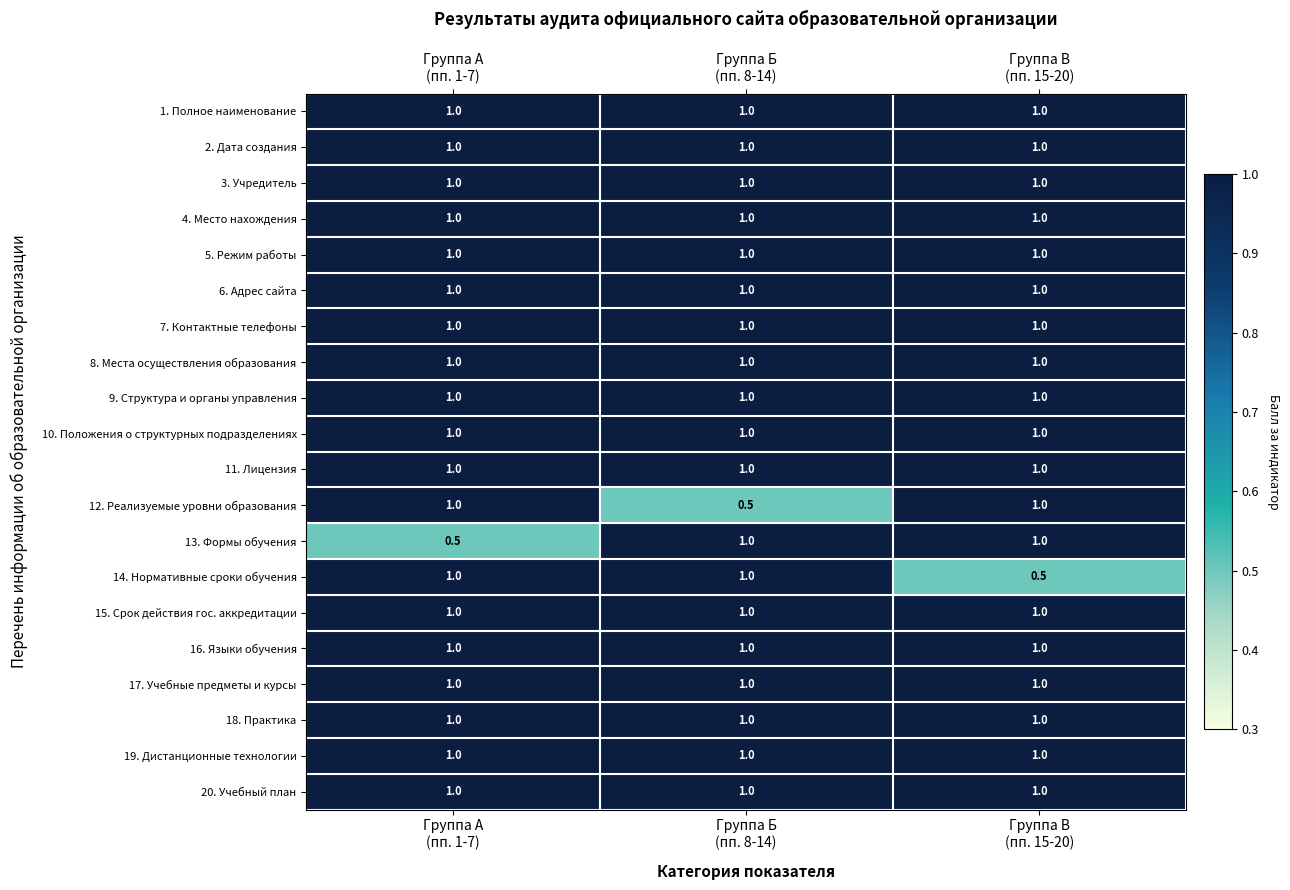

What is the difference between the maximum and minimum values in the 13. Формы обучения series?

0.5